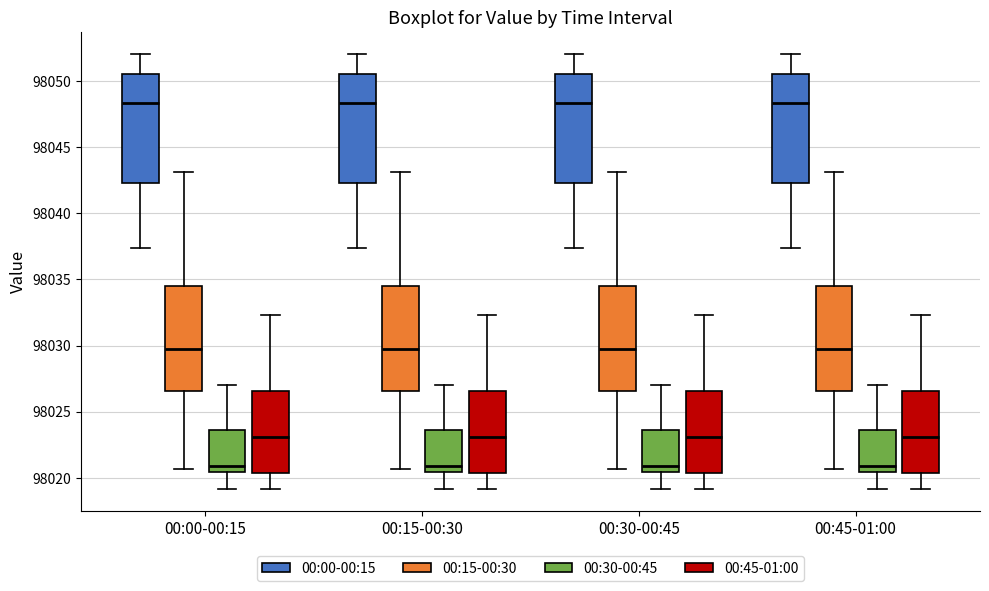

Reading left to right, read every box against the y-axis: the position of its median line, the range the box covers, and the ends of its whiskers. The values are not printed on the chart, so give them approximately, as read against the axis.

00:00-00:15 (00:00-00:15): median 98048.5, box 98042.5 to 98050.5, whiskers 98037.5 to 98052.0
00:00-00:15 (00:15-00:30): median 98030.0, box 98026.5 to 98034.5, whiskers 98020.5 to 98043.0
00:00-00:15 (00:30-00:45): median 98021.0, box 98020.5 to 98023.5, whiskers 98019.0 to 98027.0
00:00-00:15 (00:45-01:00): median 98023.0, box 98020.5 to 98026.5, whiskers 98019.0 to 98032.5
00:15-00:30 (00:00-00:15): median 98048.5, box 98042.5 to 98050.5, whiskers 98037.5 to 98052.0
00:15-00:30 (00:15-00:30): median 98030.0, box 98026.5 to 98034.5, whiskers 98020.5 to 98043.0
00:15-00:30 (00:30-00:45): median 98021.0, box 98020.5 to 98023.5, whiskers 98019.0 to 98027.0
00:15-00:30 (00:45-01:00): median 98023.0, box 98020.5 to 98026.5, whiskers 98019.0 to 98032.5
00:30-00:45 (00:00-00:15): median 98048.5, box 98042.5 to 98050.5, whiskers 98037.5 to 98052.0
00:30-00:45 (00:15-00:30): median 98030.0, box 98026.5 to 98034.5, whiskers 98020.5 to 98043.0
00:30-00:45 (00:30-00:45): median 98021.0, box 98020.5 to 98023.5, whiskers 98019.0 to 98027.0
00:30-00:45 (00:45-01:00): median 98023.0, box 98020.5 to 98026.5, whiskers 98019.0 to 98032.5
00:45-01:00 (00:00-00:15): median 98048.5, box 98042.5 to 98050.5, whiskers 98037.5 to 98052.0
00:45-01:00 (00:15-00:30): median 98030.0, box 98026.5 to 98034.5, whiskers 98020.5 to 98043.0
00:45-01:00 (00:30-00:45): median 98021.0, box 98020.5 to 98023.5, whiskers 98019.0 to 98027.0
00:45-01:00 (00:45-01:00): median 98023.0, box 98020.5 to 98026.5, whiskers 98019.0 to 98032.5